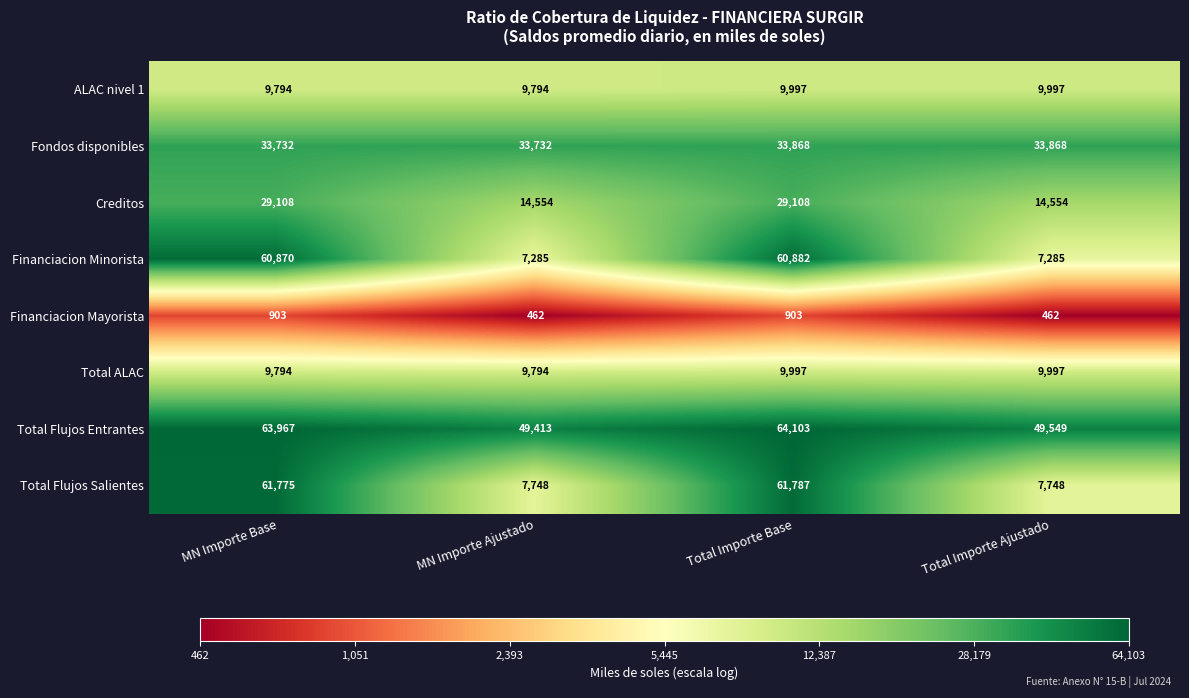

How many Creditos values are between 14554 and 29108?

4